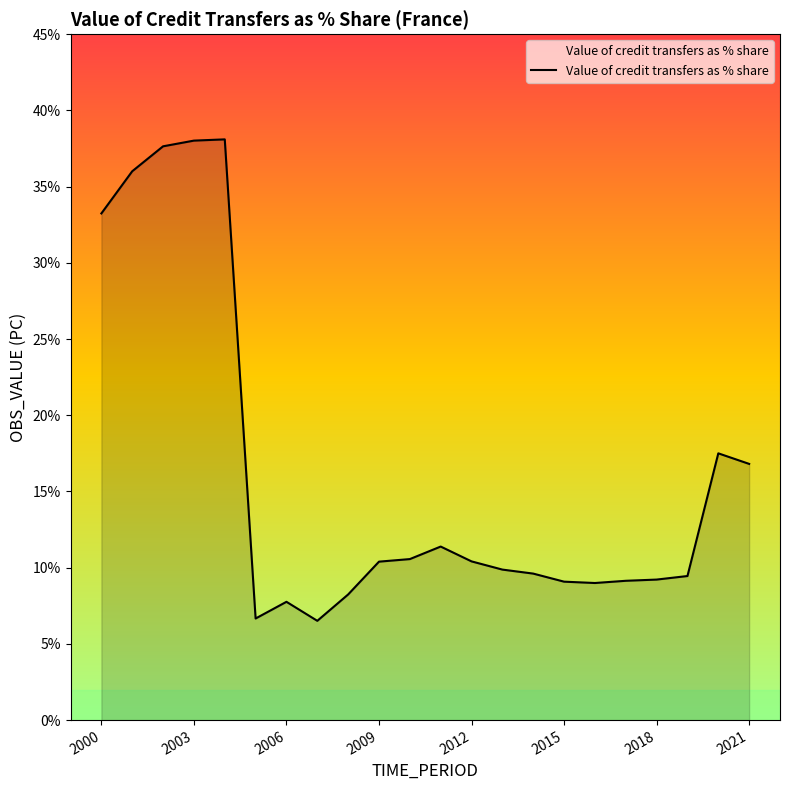

What is the difference between the maximum and minimum values?

31.6